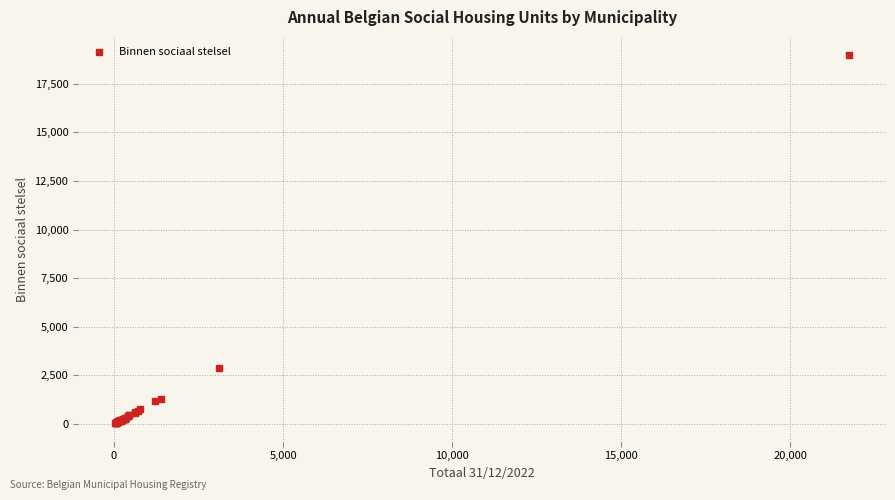

What Y value in the scatter plot is closest to 9500?

2894